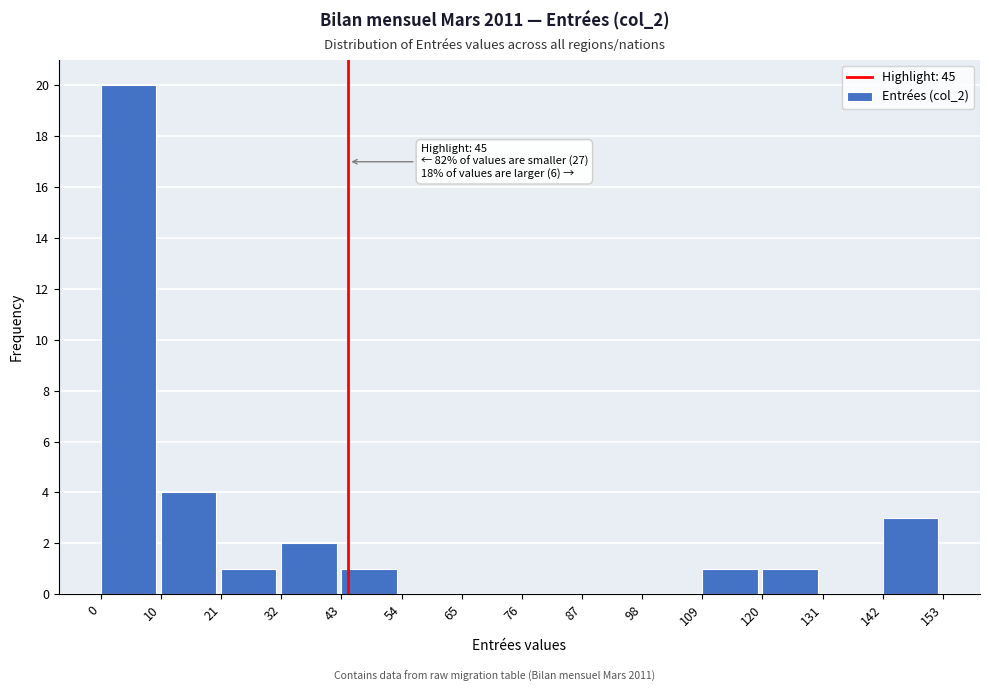

Over which range of the x-axis is the bar tallest?

0 to 10